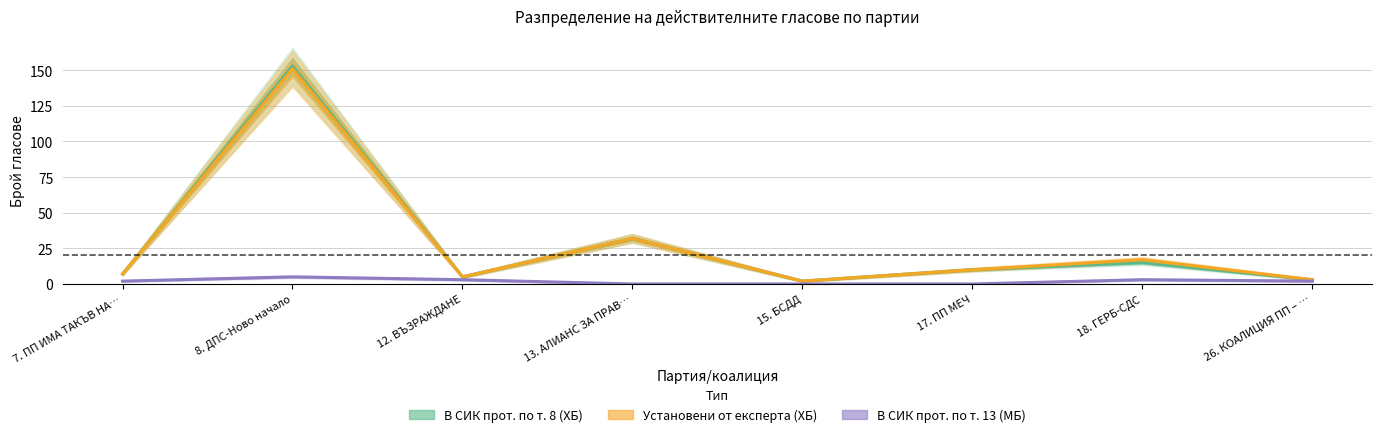

Reading left to right, transcribe all the data shown in this chart.

В СИК прот. по т. 8 (ХБ): 7. ПП ИМА ТАКЪВ НА…=7	8. ДПС-Ново начало=153	12. ВЪЗРАЖДАНЕ=5	13. АЛИАНС ЗА ПРАВ…=32	15. БСДД=2	17. ПП МЕЧ=10	18. ГЕРБ-СДС=15	26. КОАЛИЦИЯ ПП – …=3
Установени от експерта (ХБ): 7. ПП ИМА ТАКЪВ НА…=7	8. ДПС-Ново начало=151	12. ВЪЗРАЖДАНЕ=5	13. АЛИАНС ЗА ПРАВ…=32	15. БСДД=2	17. ПП МЕЧ=10	18. ГЕРБ-СДС=17	26. КОАЛИЦИЯ ПП – …=3
В СИК прот. по т. 13 (МБ): 7. ПП ИМА ТАКЪВ НА…=2	8. ДПС-Ново начало=5	12. ВЪЗРАЖДАНЕ=3	13. АЛИАНС ЗА ПРАВ…=0	15. БСДД=0	17. ПП МЕЧ=0	18. ГЕРБ-СДС=3	26. КОАЛИЦИЯ ПП – …=2